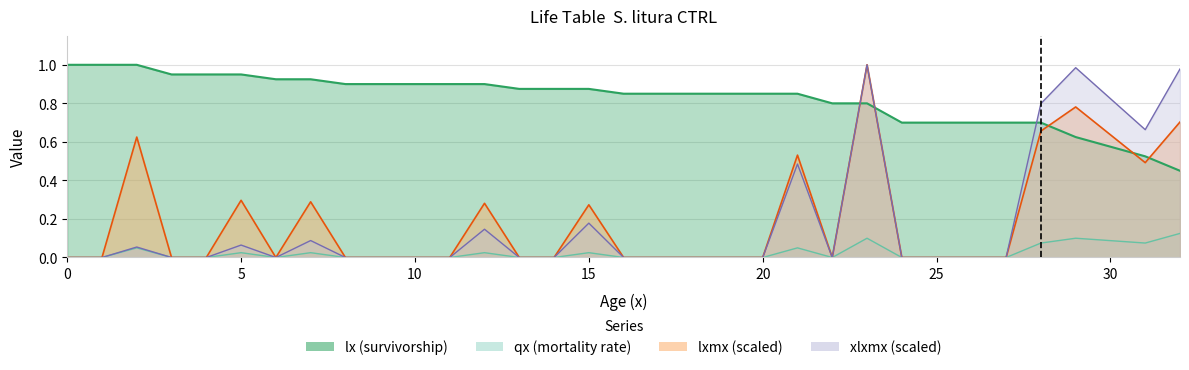

Between 7 and 15, which series saw the biggest shift?

xlxmx